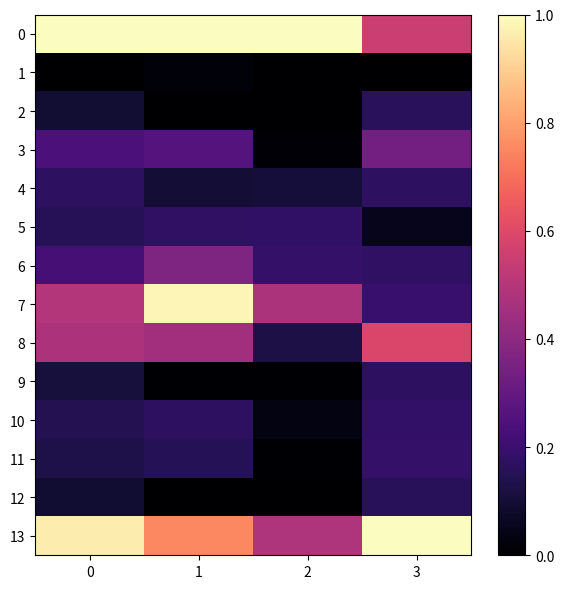

List the series in order of their peak value, highest first.

0, 13, 7, 8, 6, 3, 11, 10, 5, 4, 9, 2, 12, 1